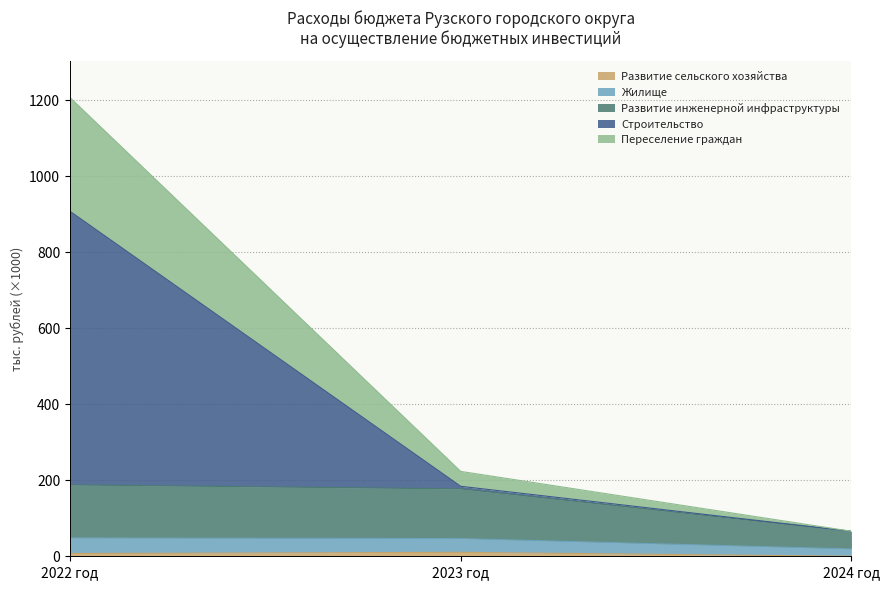

List the labels in order of Развитие инженерной инфраструктуры value, largest first.

2022 год, 2023 год, 2024 год